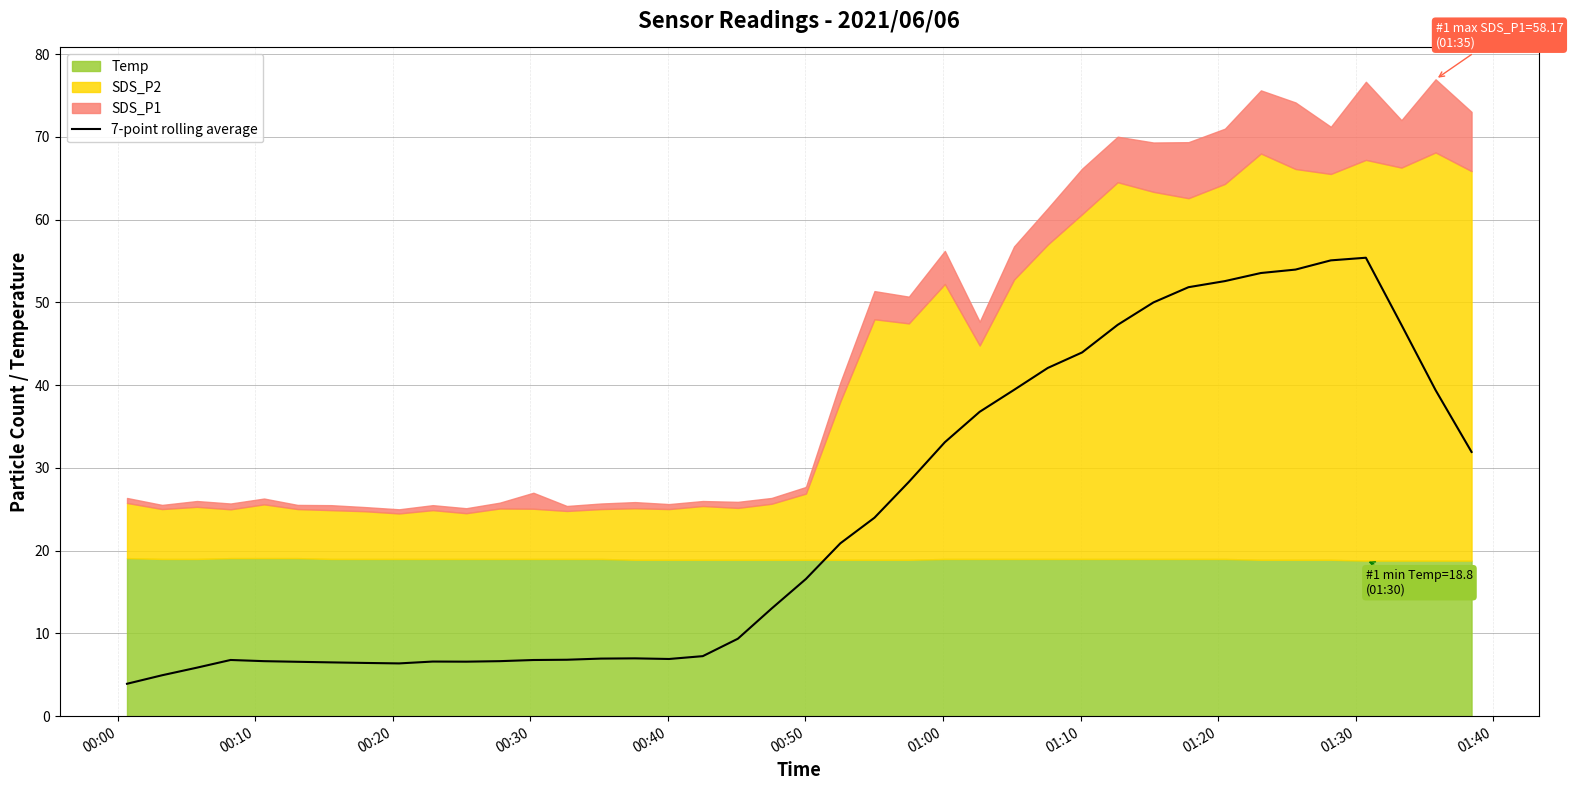

What is the smallest value displayed?

3.9